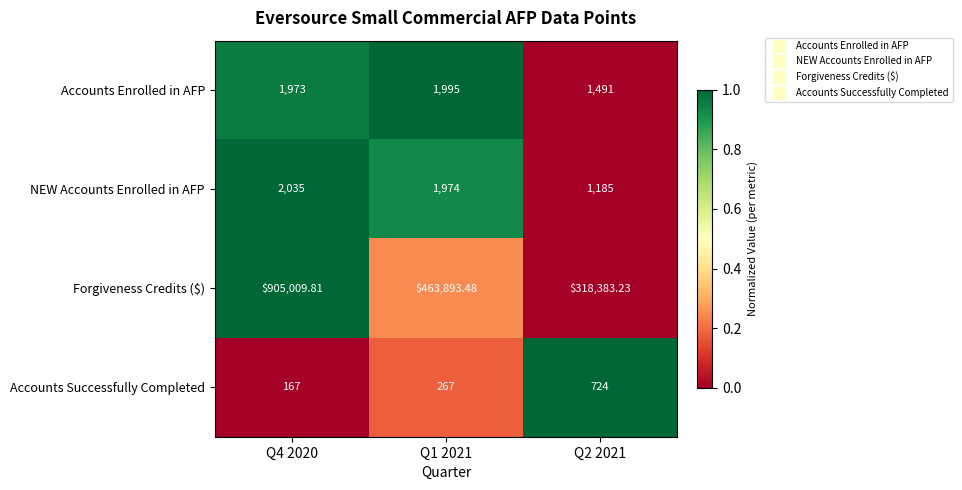

Which series has the largest total across all categories?

Forgiveness Credits ($)